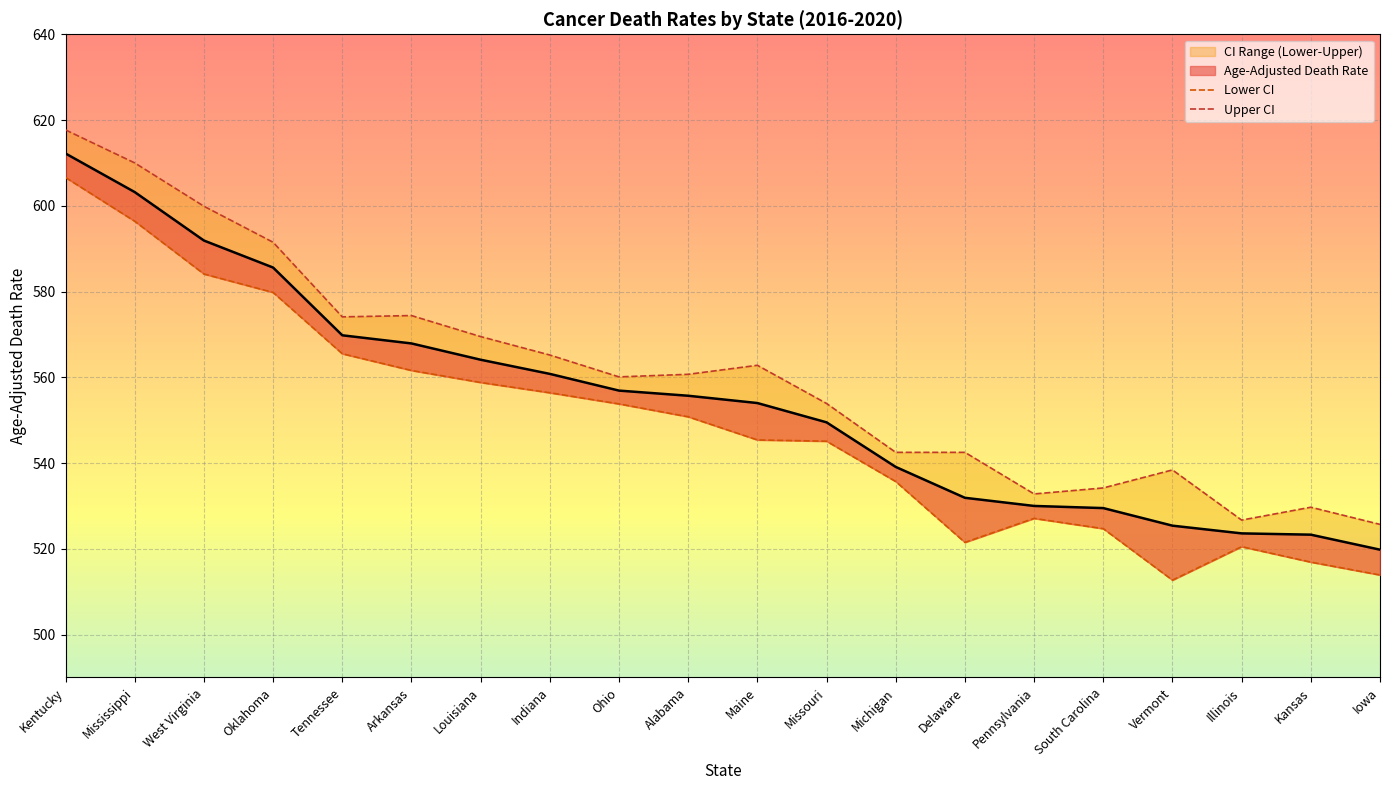

True or false: Upper CI and Age-Adjusted Death Rate intersect in this chart.

False